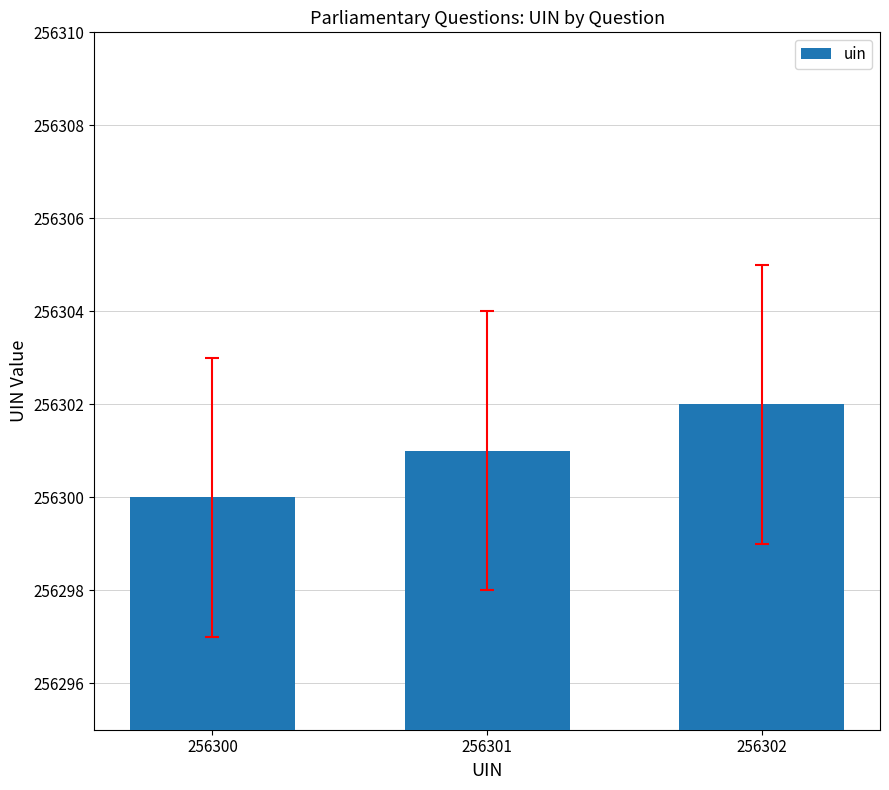

Where is the data nearest to the value 256301?

256301